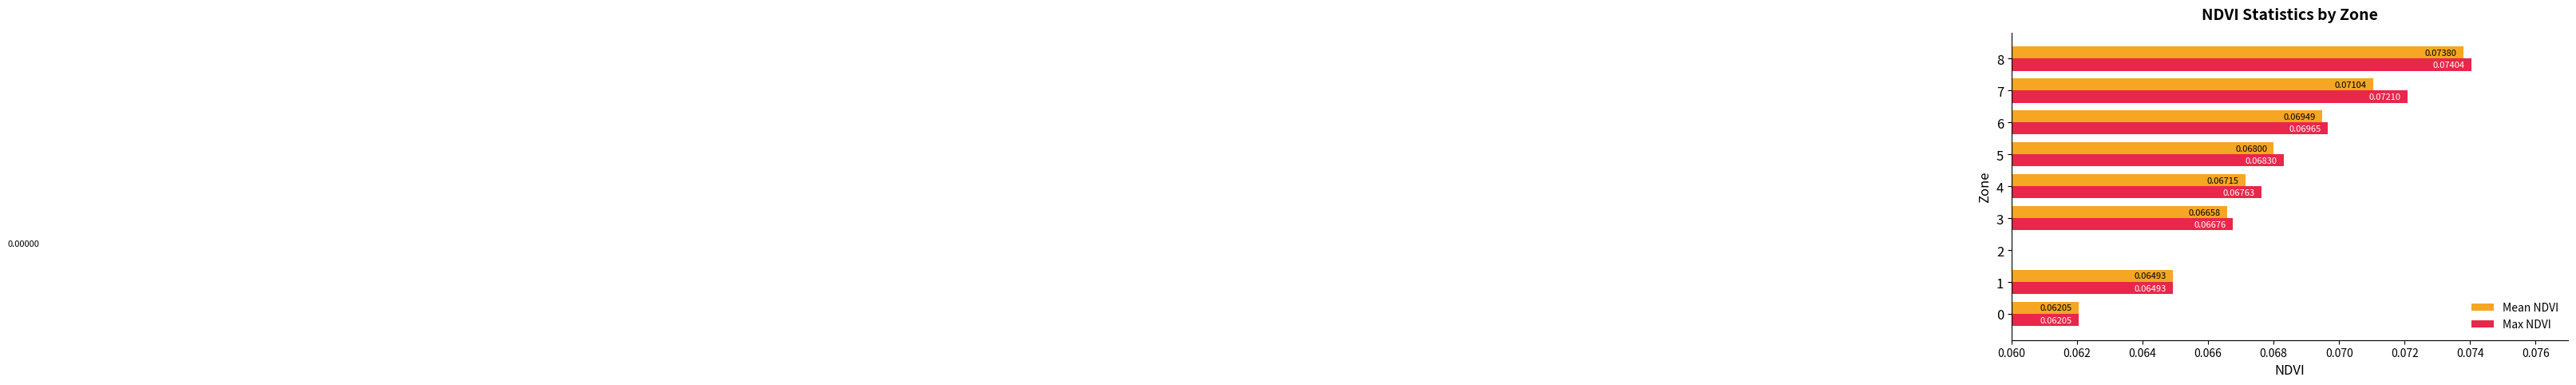

Between 1 and 0, which is larger?

1